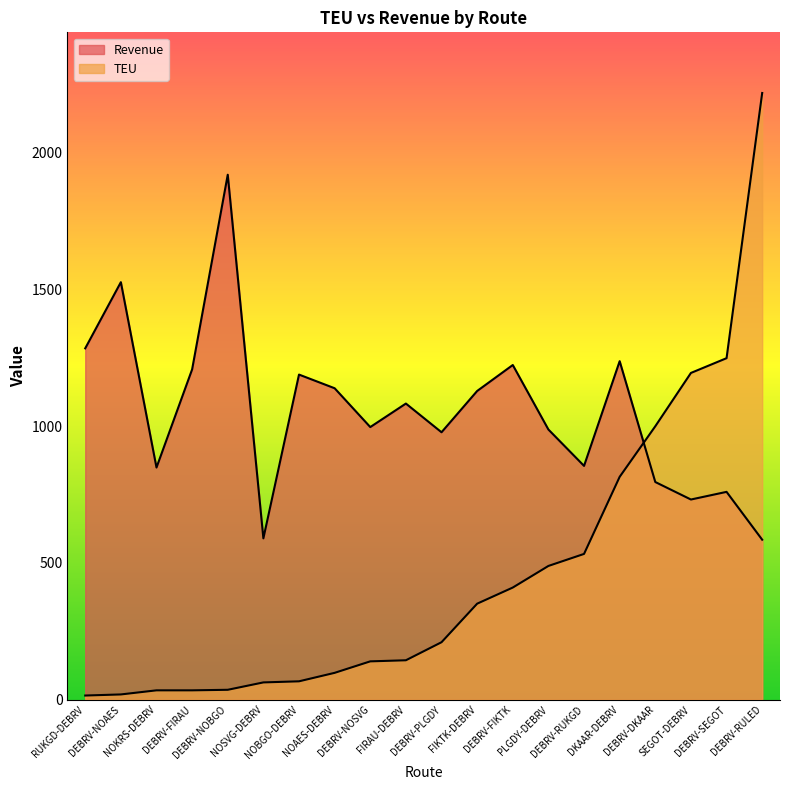

How many lines are shown in the chart?

2